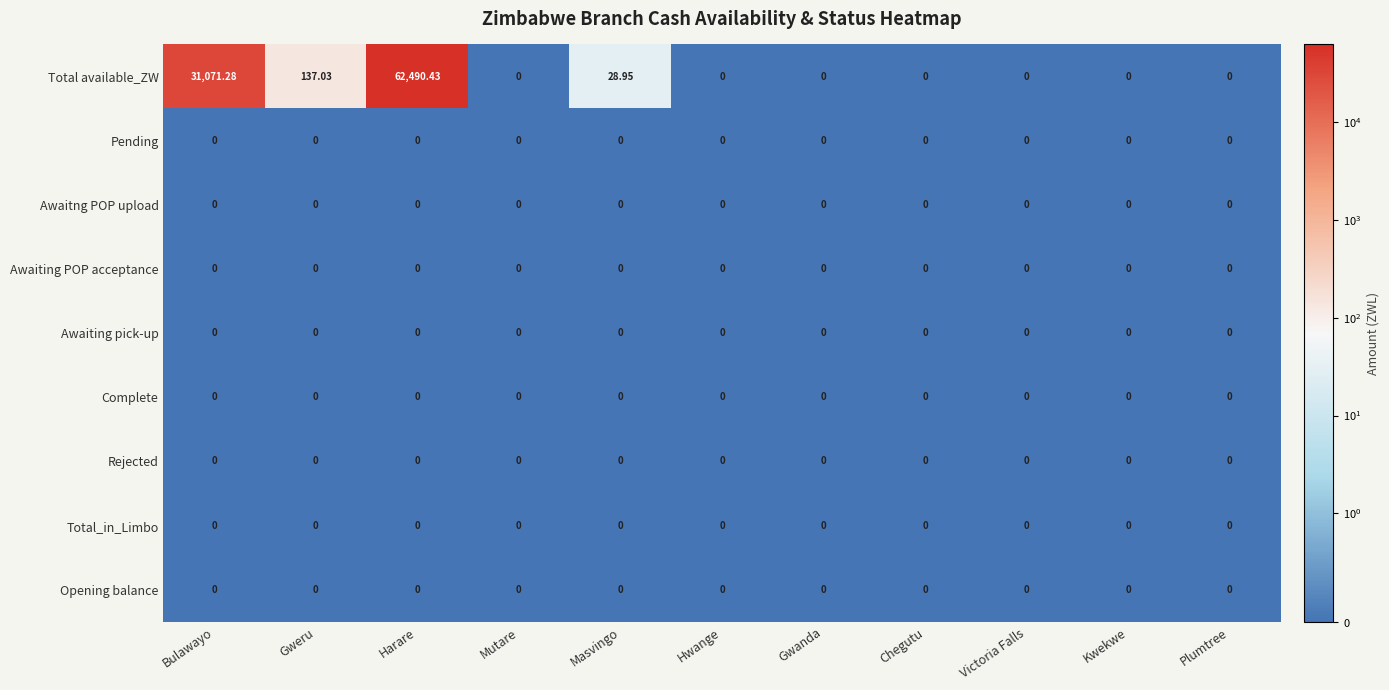

At which category is the sum across all series the highest?

Harare